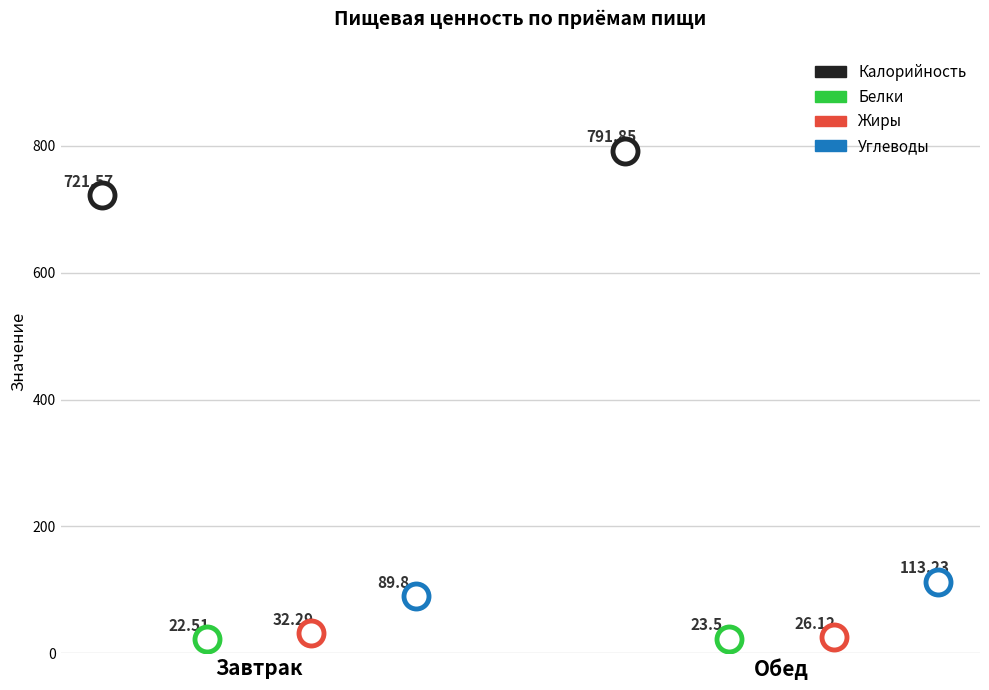

Is this an area chart (filled region under the line)?

No